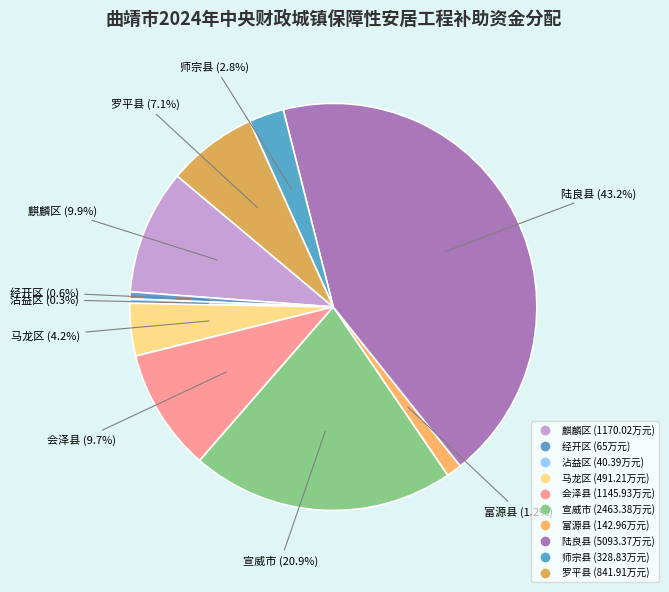

How many slices are in this pie chart?

10